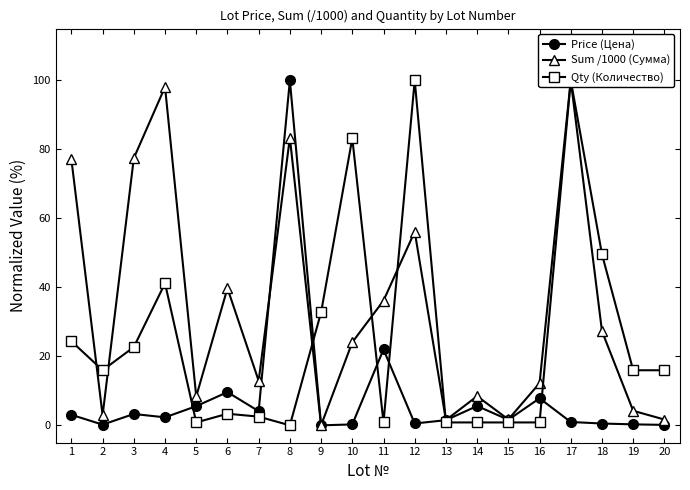

True or false: Qty (Количество) and Sum /1000 (Сумма) intersect in this chart.

True